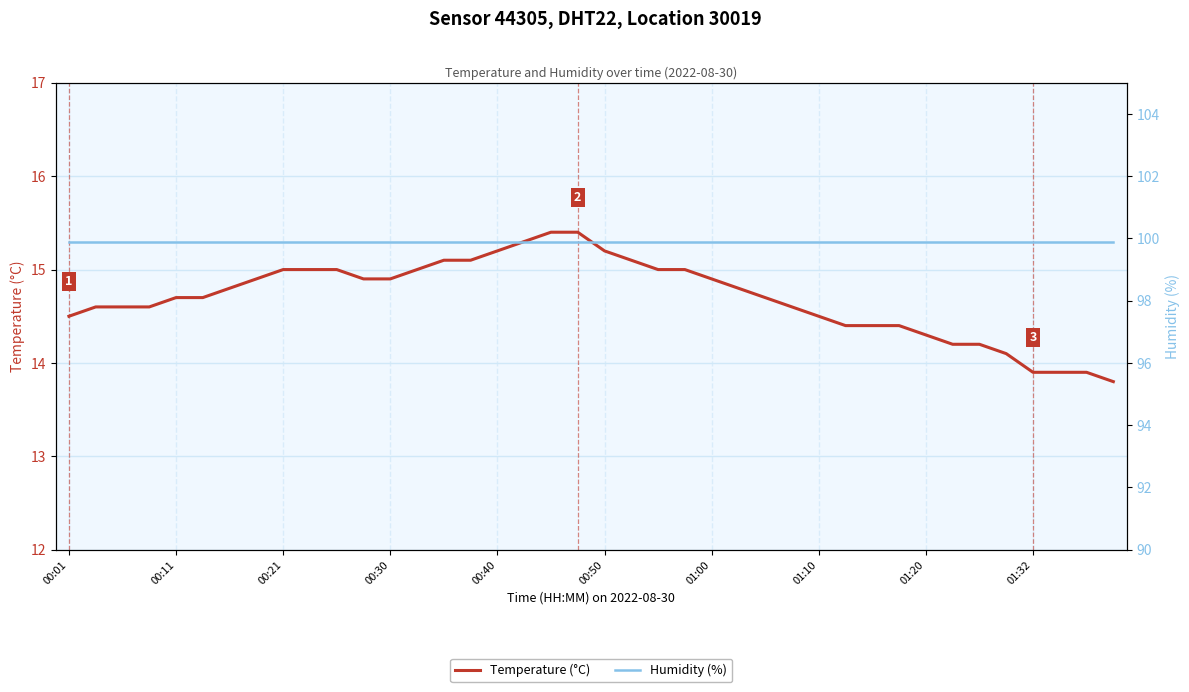

Rank the series by their average value, from highest to lowest.

Humidity (%), Temperature (°C)